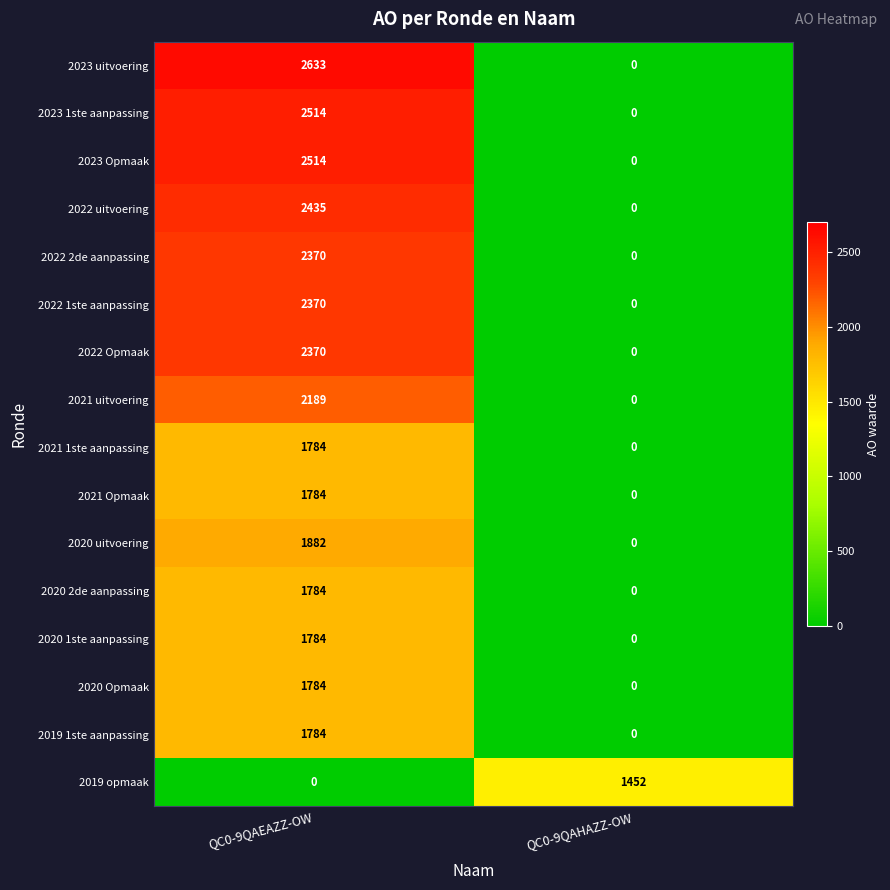

What is the maximum value shown in the chart?

2633